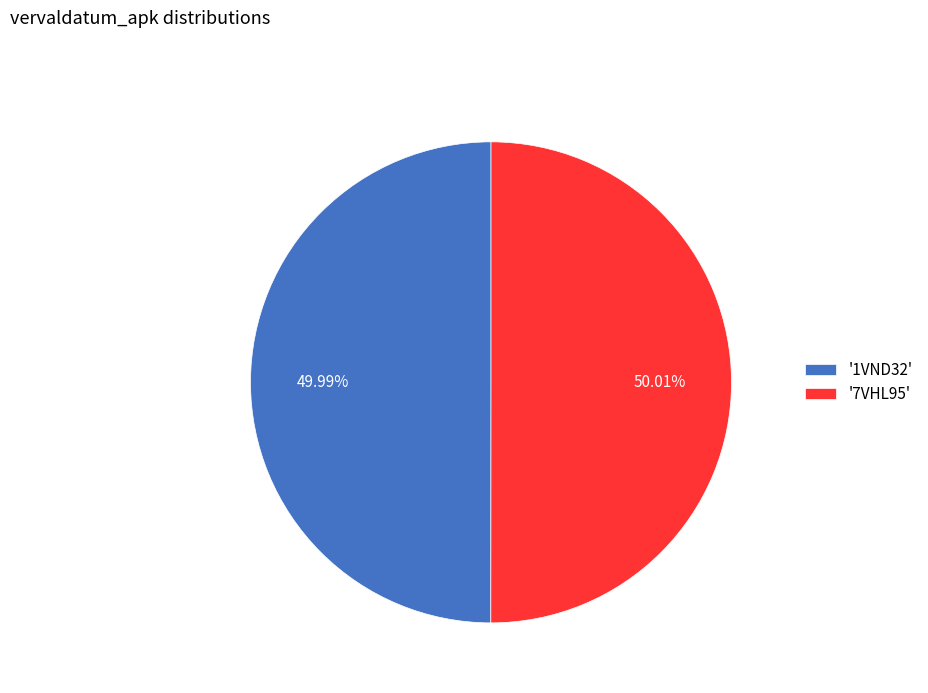

What is the ratio of the value at '1VND32' to the value at '7VHL95'?

1.0